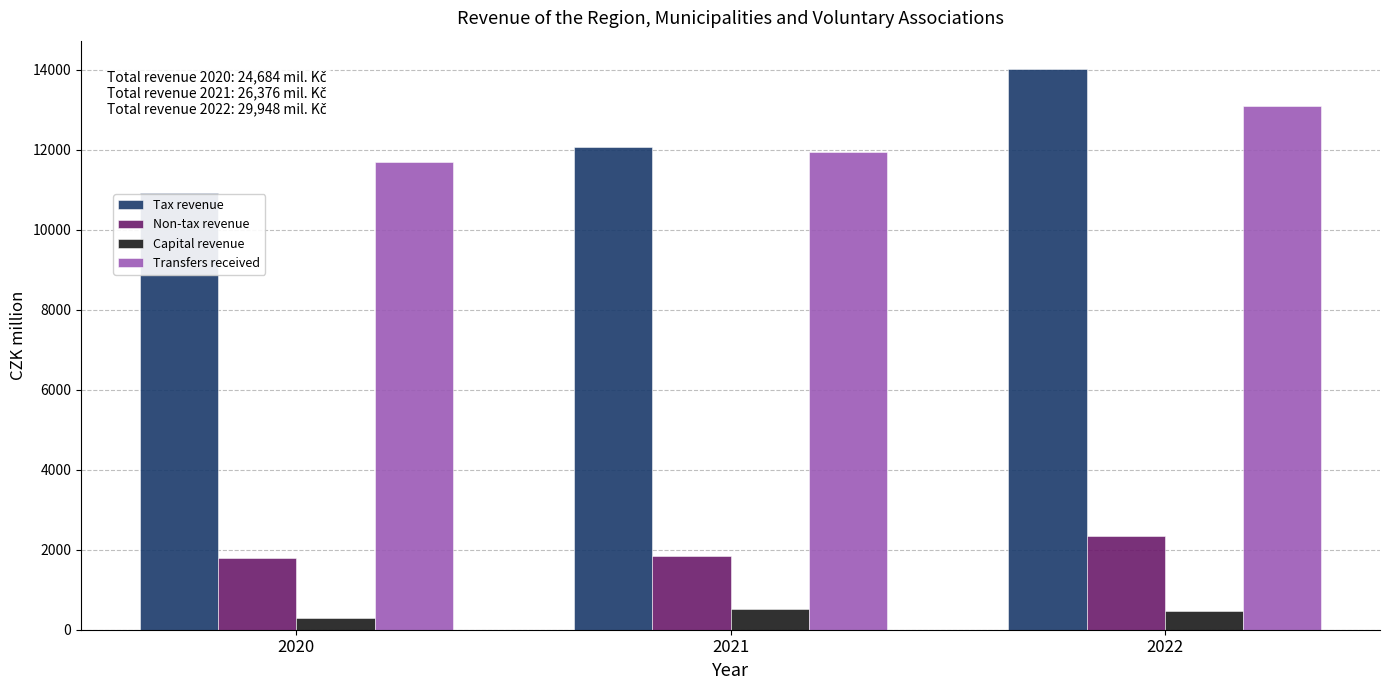

What is the sum of all Tax revenue values?

37020.8